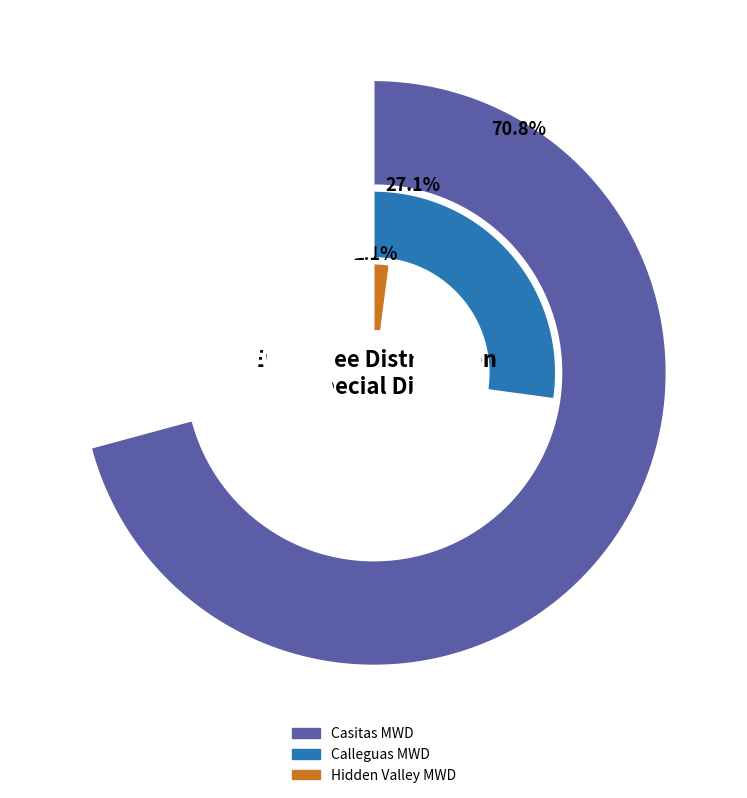

Is the sum of Calleguas Municipal Water District and Casitas Municipal Water District greater than half?

Yes